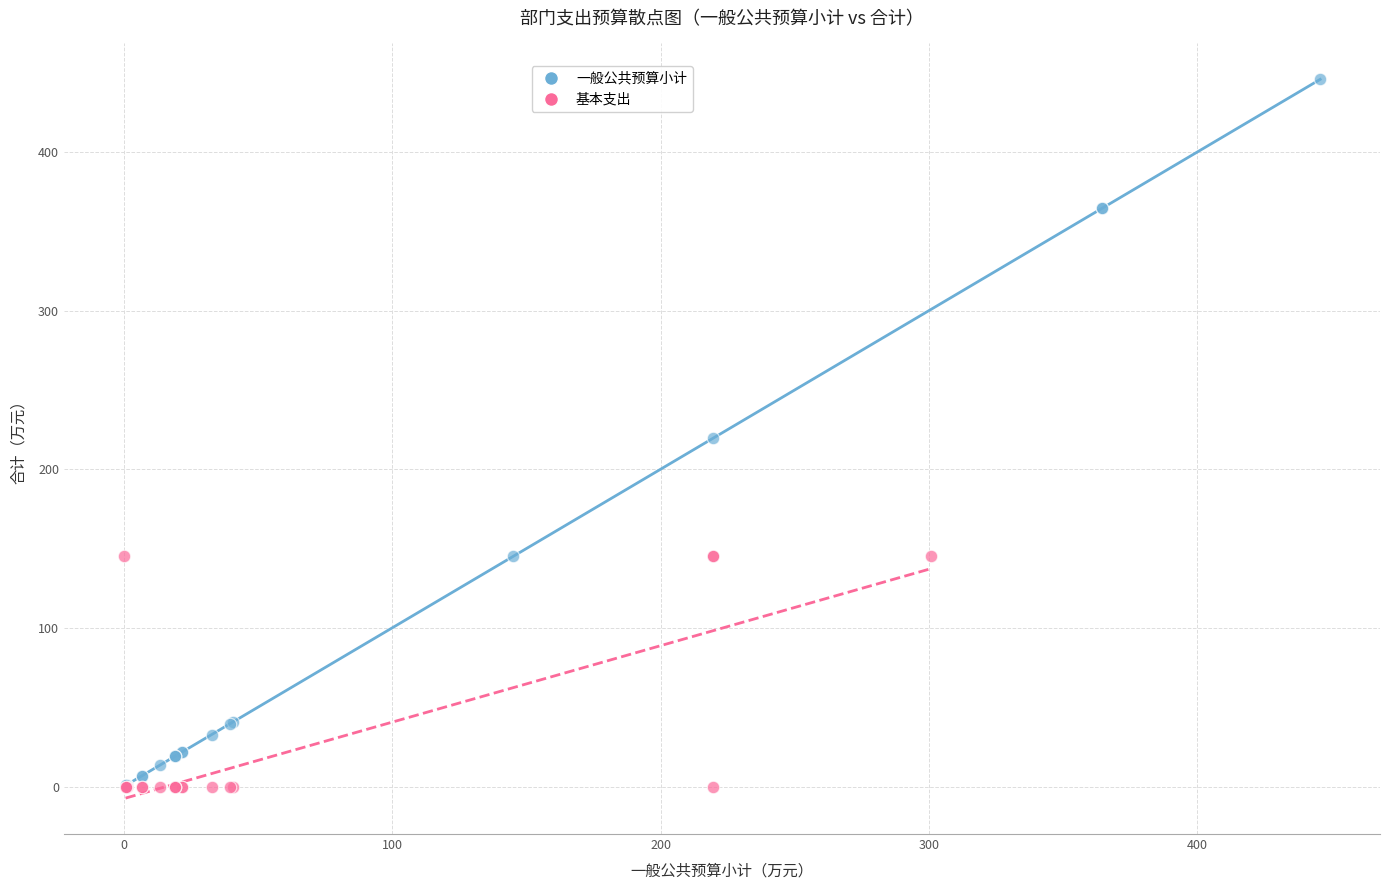

Which series has the widest spread of Y values?

一般公共预算小计